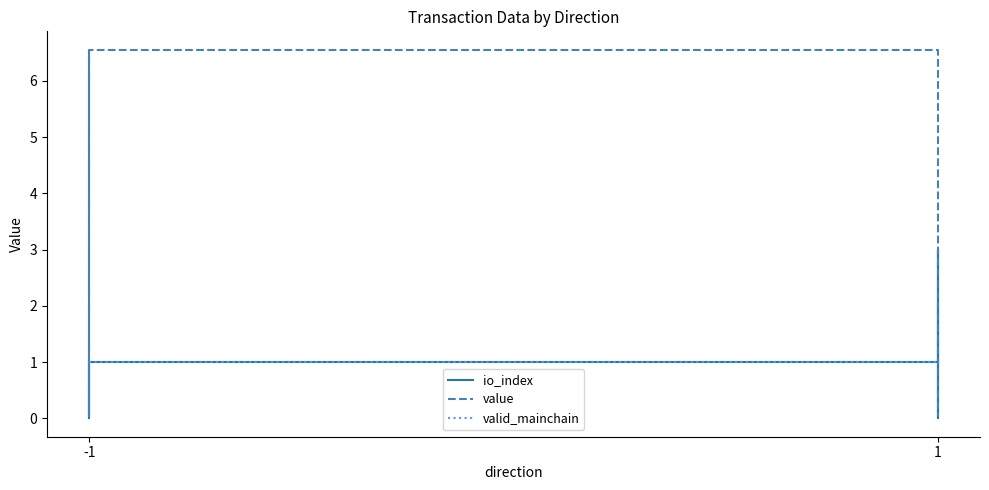

The value of io_index at 1 is 2.0. True or false?

False